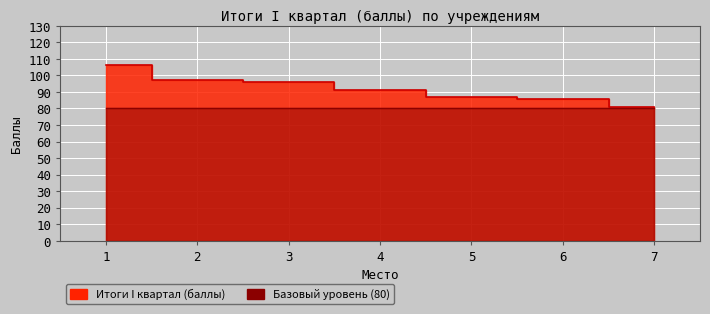

What is the change in value from 1 to 3?

-10